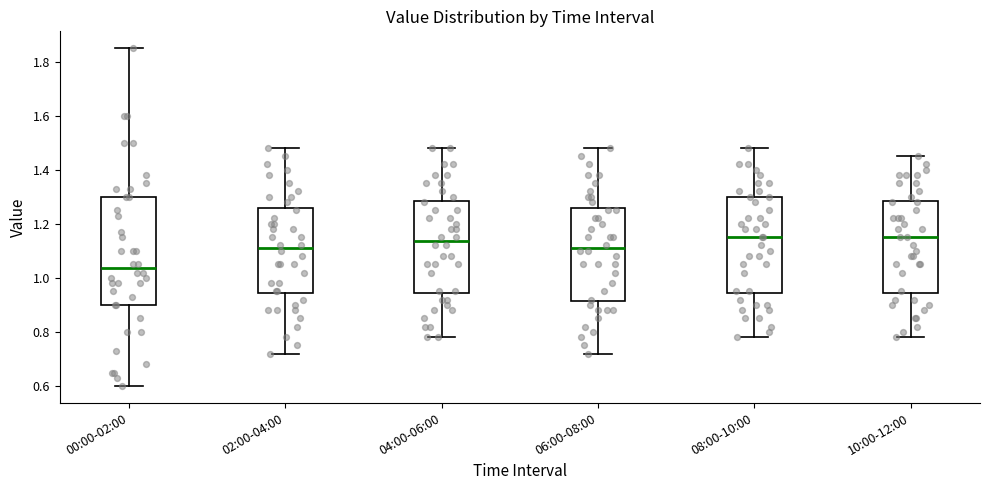

Reading left to right, read every box against the y-axis: the position of its median line, the range the box covers, and the ends of its whiskers. The values are not printed on the chart, so give them approximately, as read against the axis.

00:00-02:00: median 1.04, box 0.90 to 1.30, whiskers 0.60 to 1.86
02:00-04:00: median 1.12, box 0.94 to 1.26, whiskers 0.72 to 1.48
04:00-06:00: median 1.14, box 0.94 to 1.28, whiskers 0.78 to 1.48
06:00-08:00: median 1.12, box 0.92 to 1.26, whiskers 0.72 to 1.48
08:00-10:00: median 1.16, box 0.94 to 1.30, whiskers 0.78 to 1.48
10:00-12:00: median 1.16, box 0.94 to 1.28, whiskers 0.78 to 1.46